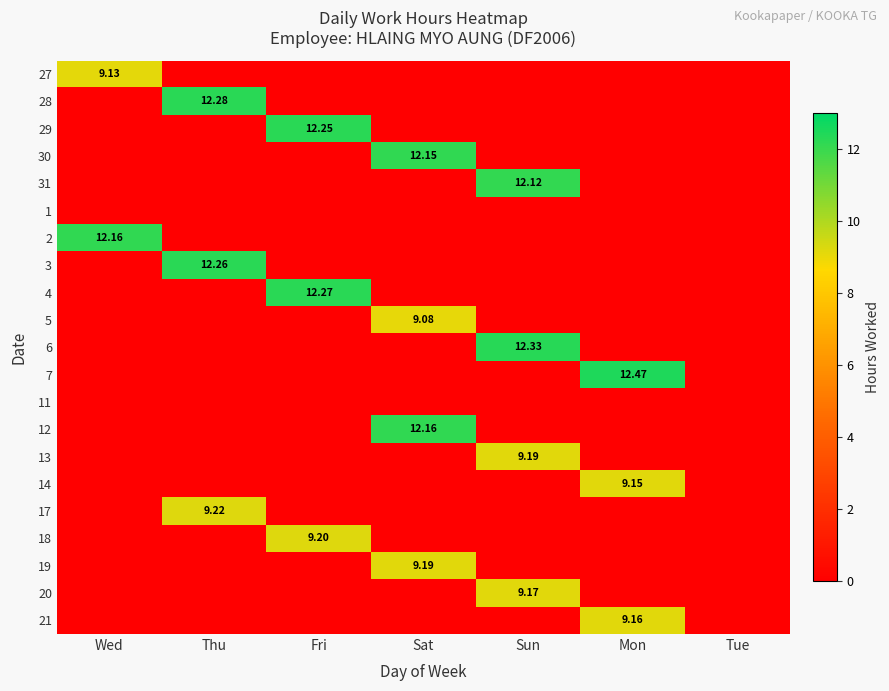

Is it true that 18 equals -2.9 at Thu?

False